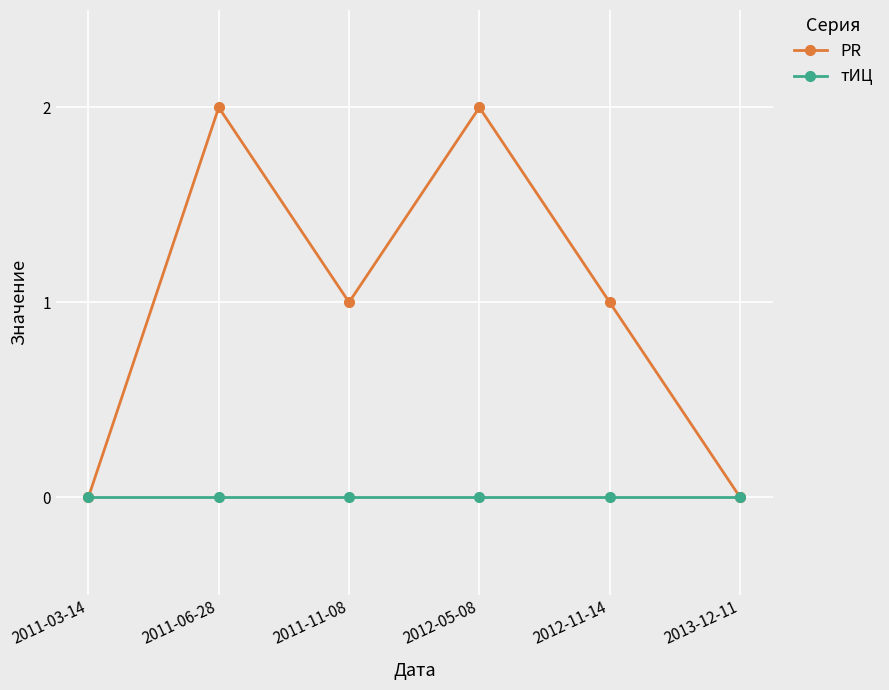

Which series has the largest total across all categories?

PR